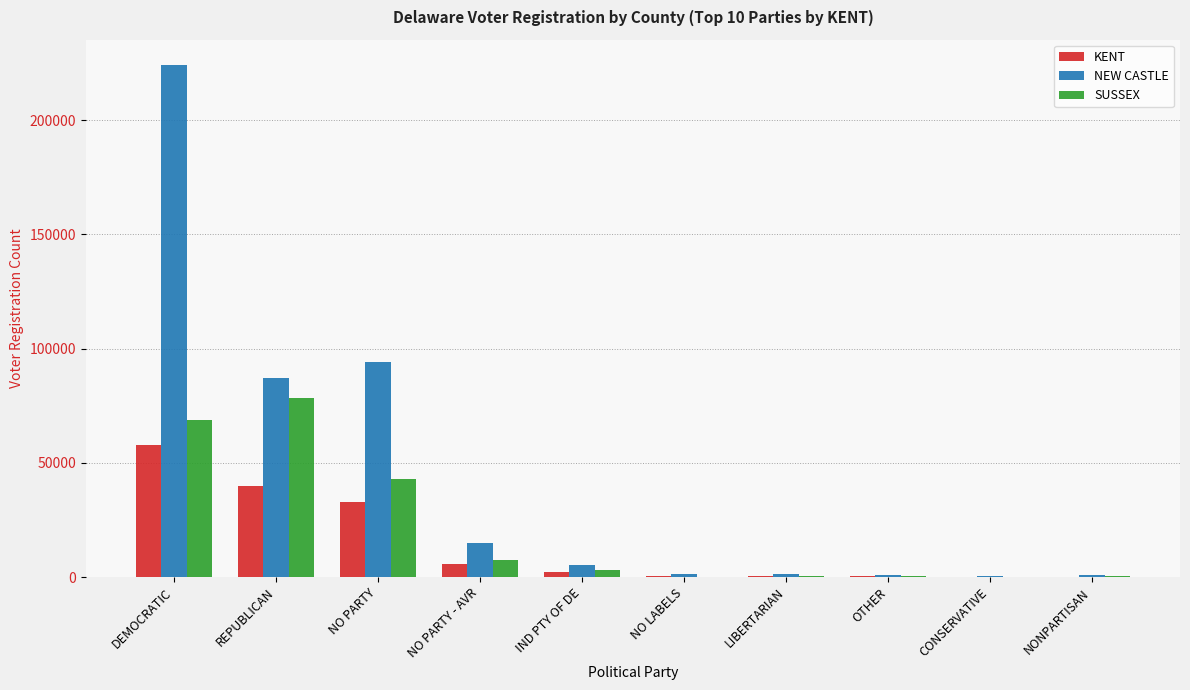

At which label is NEW CASTLE closest to 112170?

NO PARTY